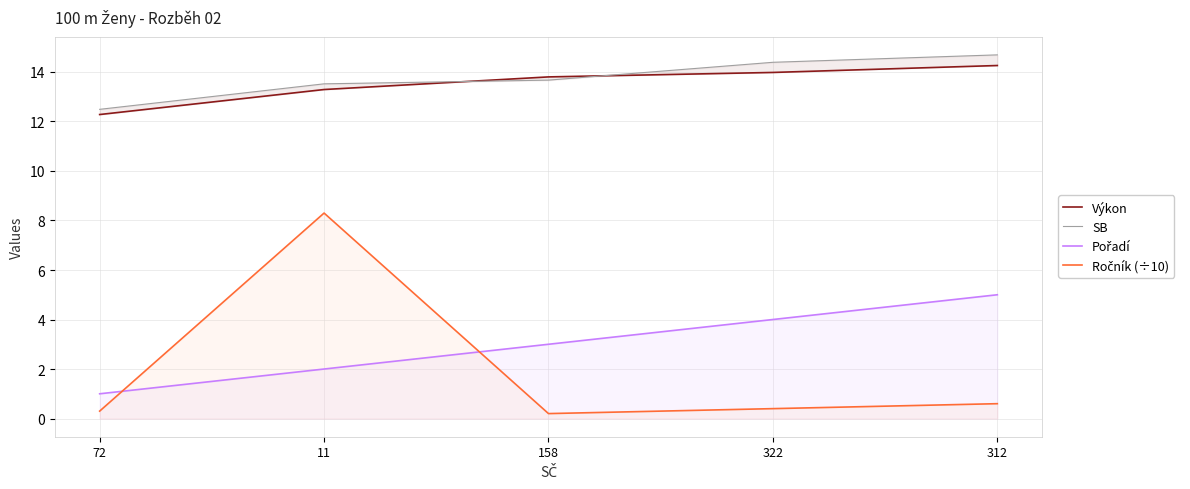

True or false: SB and Ročník (÷10) intersect in this chart.

False